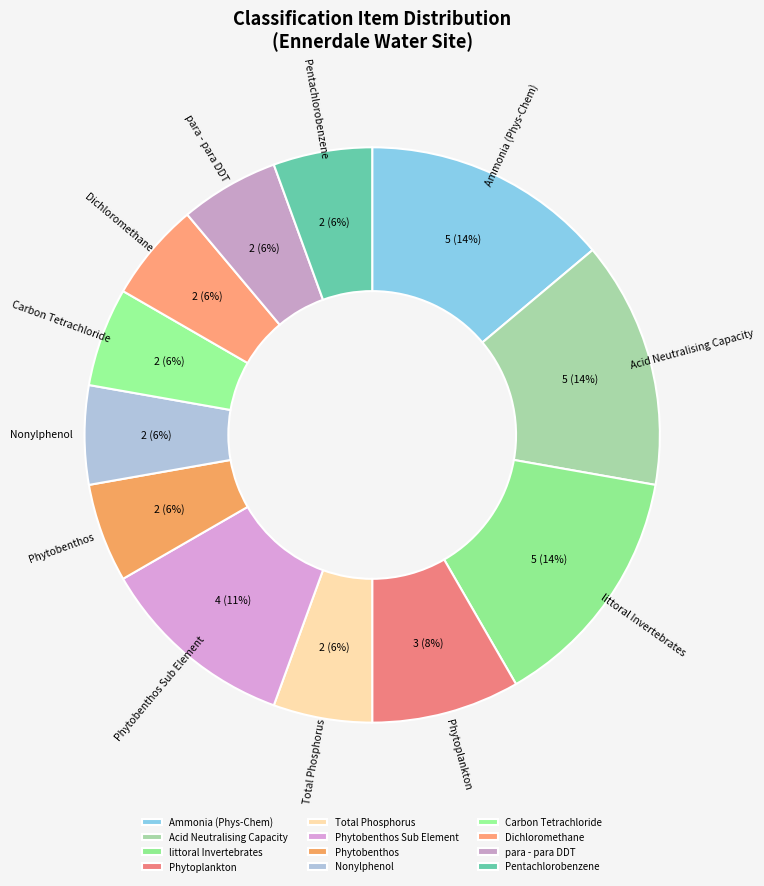

True or false: Nonylphenol accounts for 11% of the total.

False